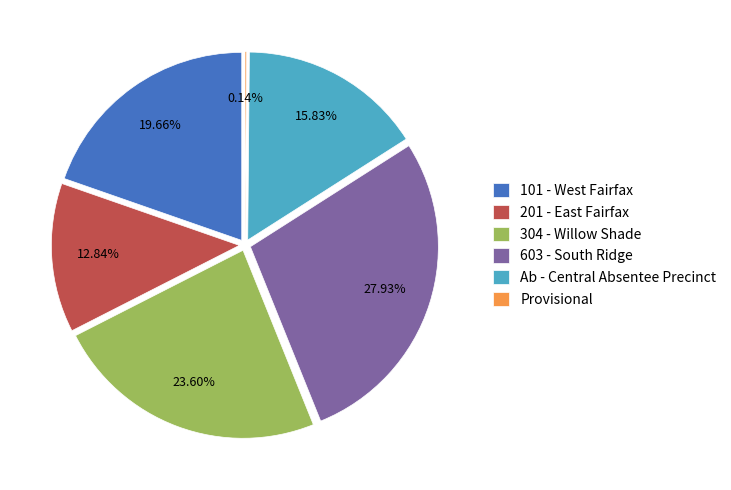

Count the number of slices in the pie.

6